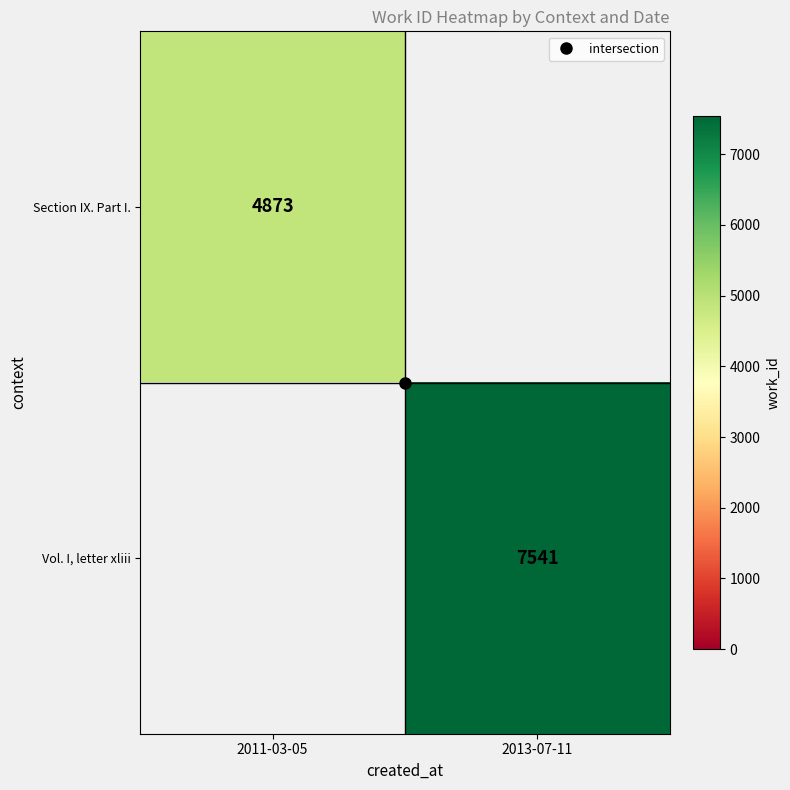

At which label does Vol. I, letter xliii reach its minimum?

2011-03-05